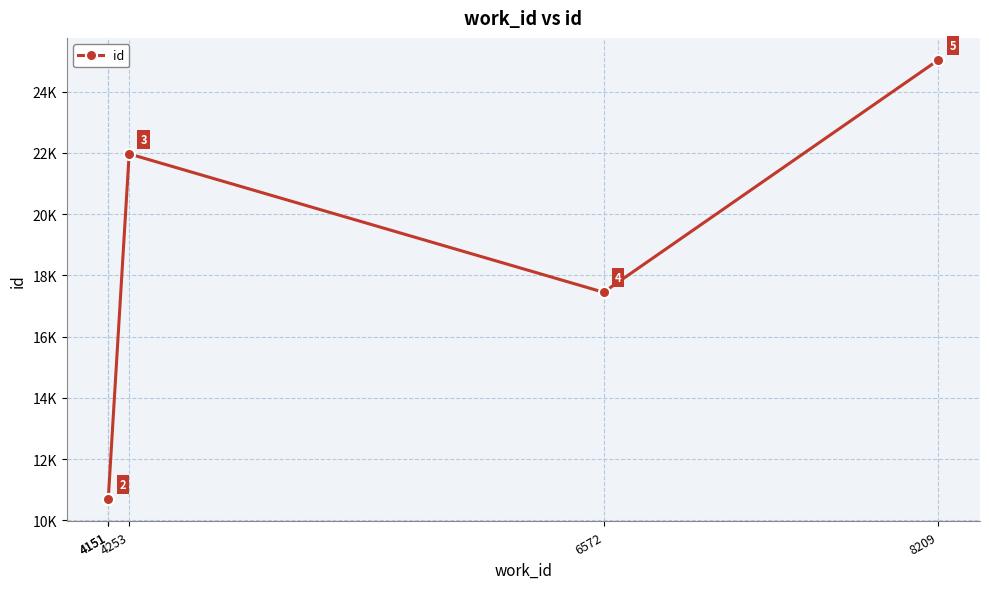

The chart shows a value of 10682 at 4151. True or false?

True